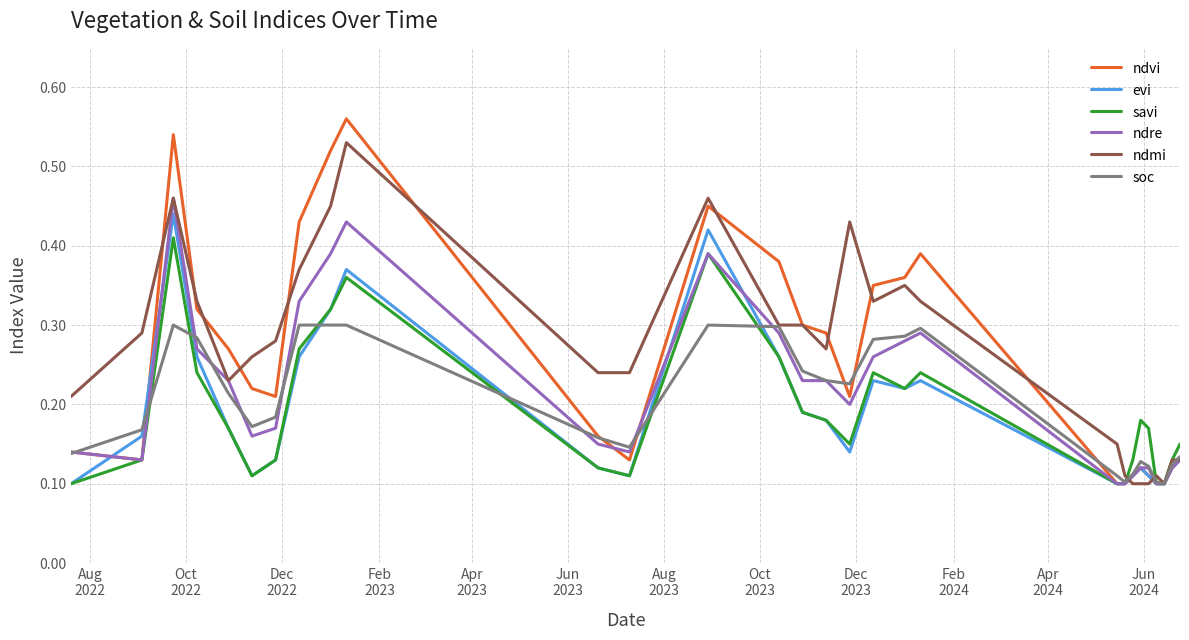

Which series has the widest spread of values?

ndvi